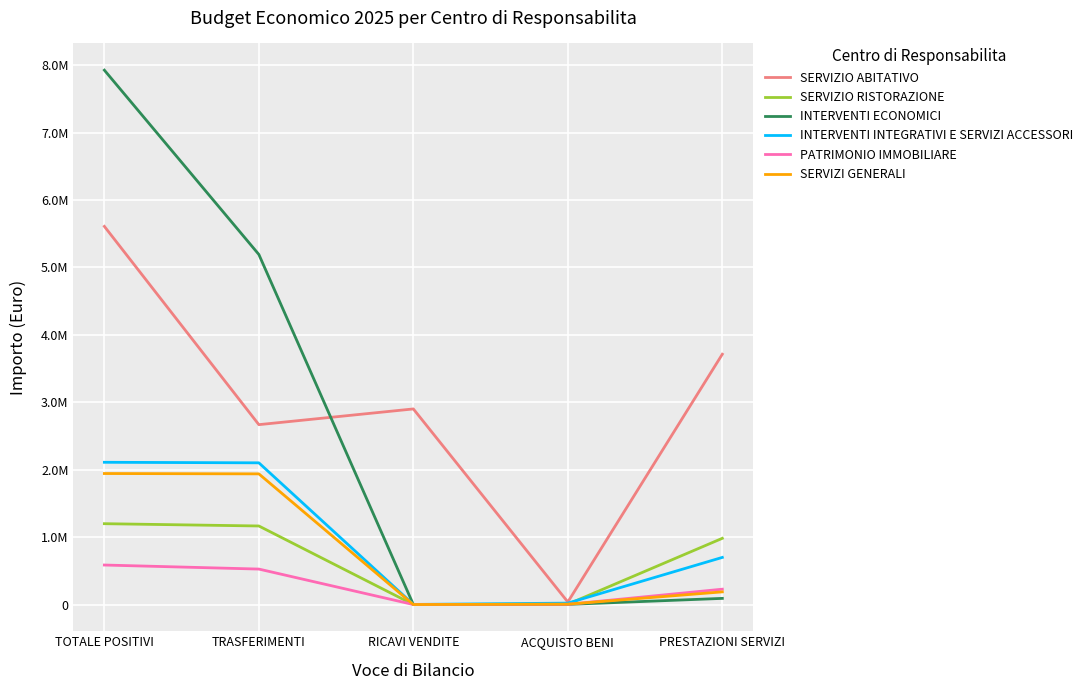

What is the average value of the SERVIZI GENERALI series?

815004.0